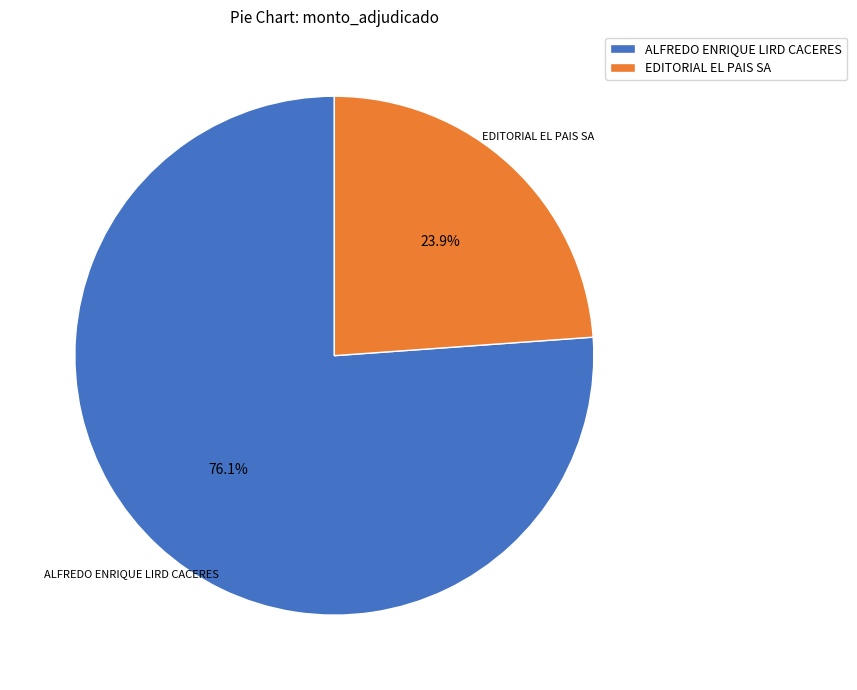

Which category has the smallest portion of the pie?

EDITORIAL EL PAIS SA